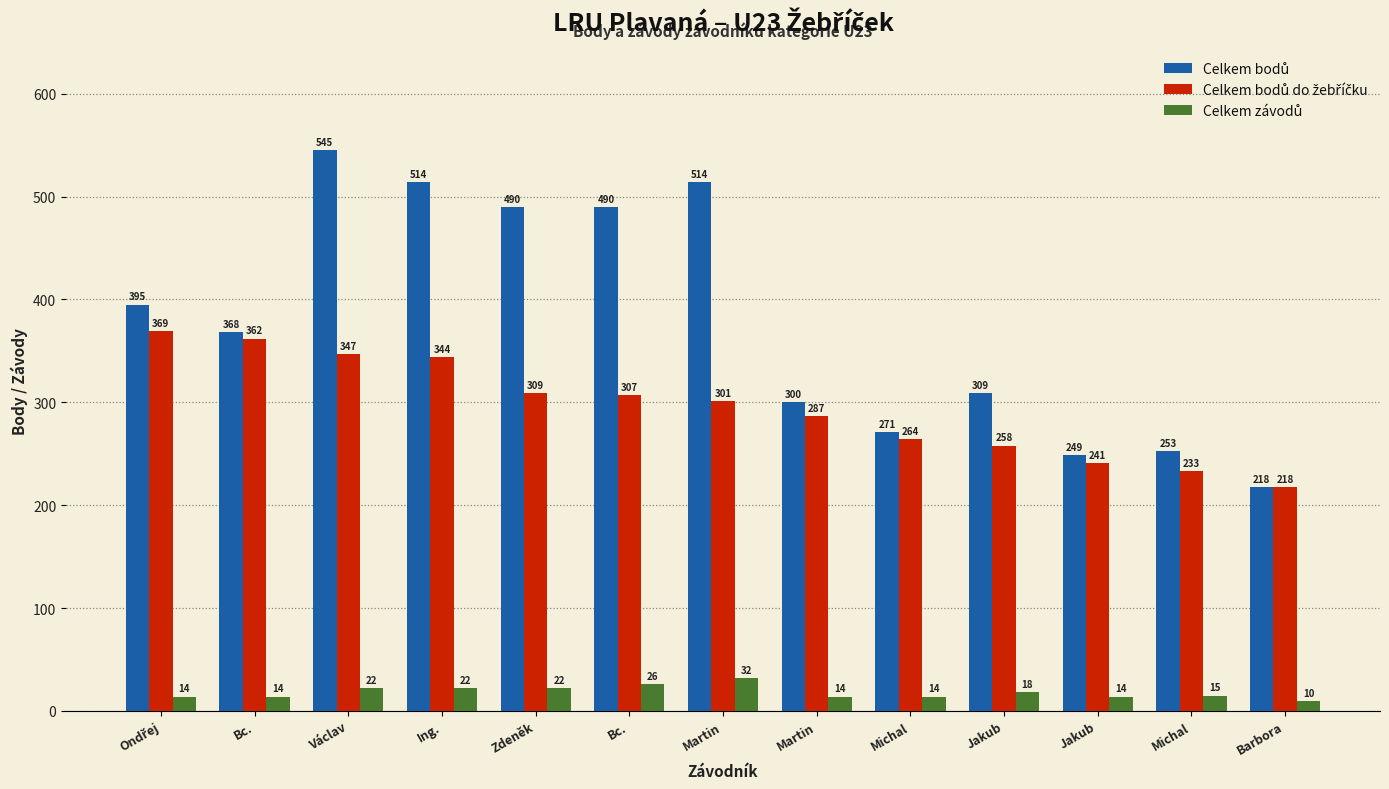

Which series changed the most between Václav and Barbora?

Celkem bodů